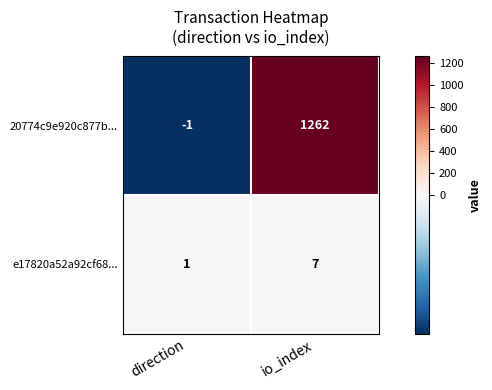

At which category does the chart reach its peak across all series?

io_index